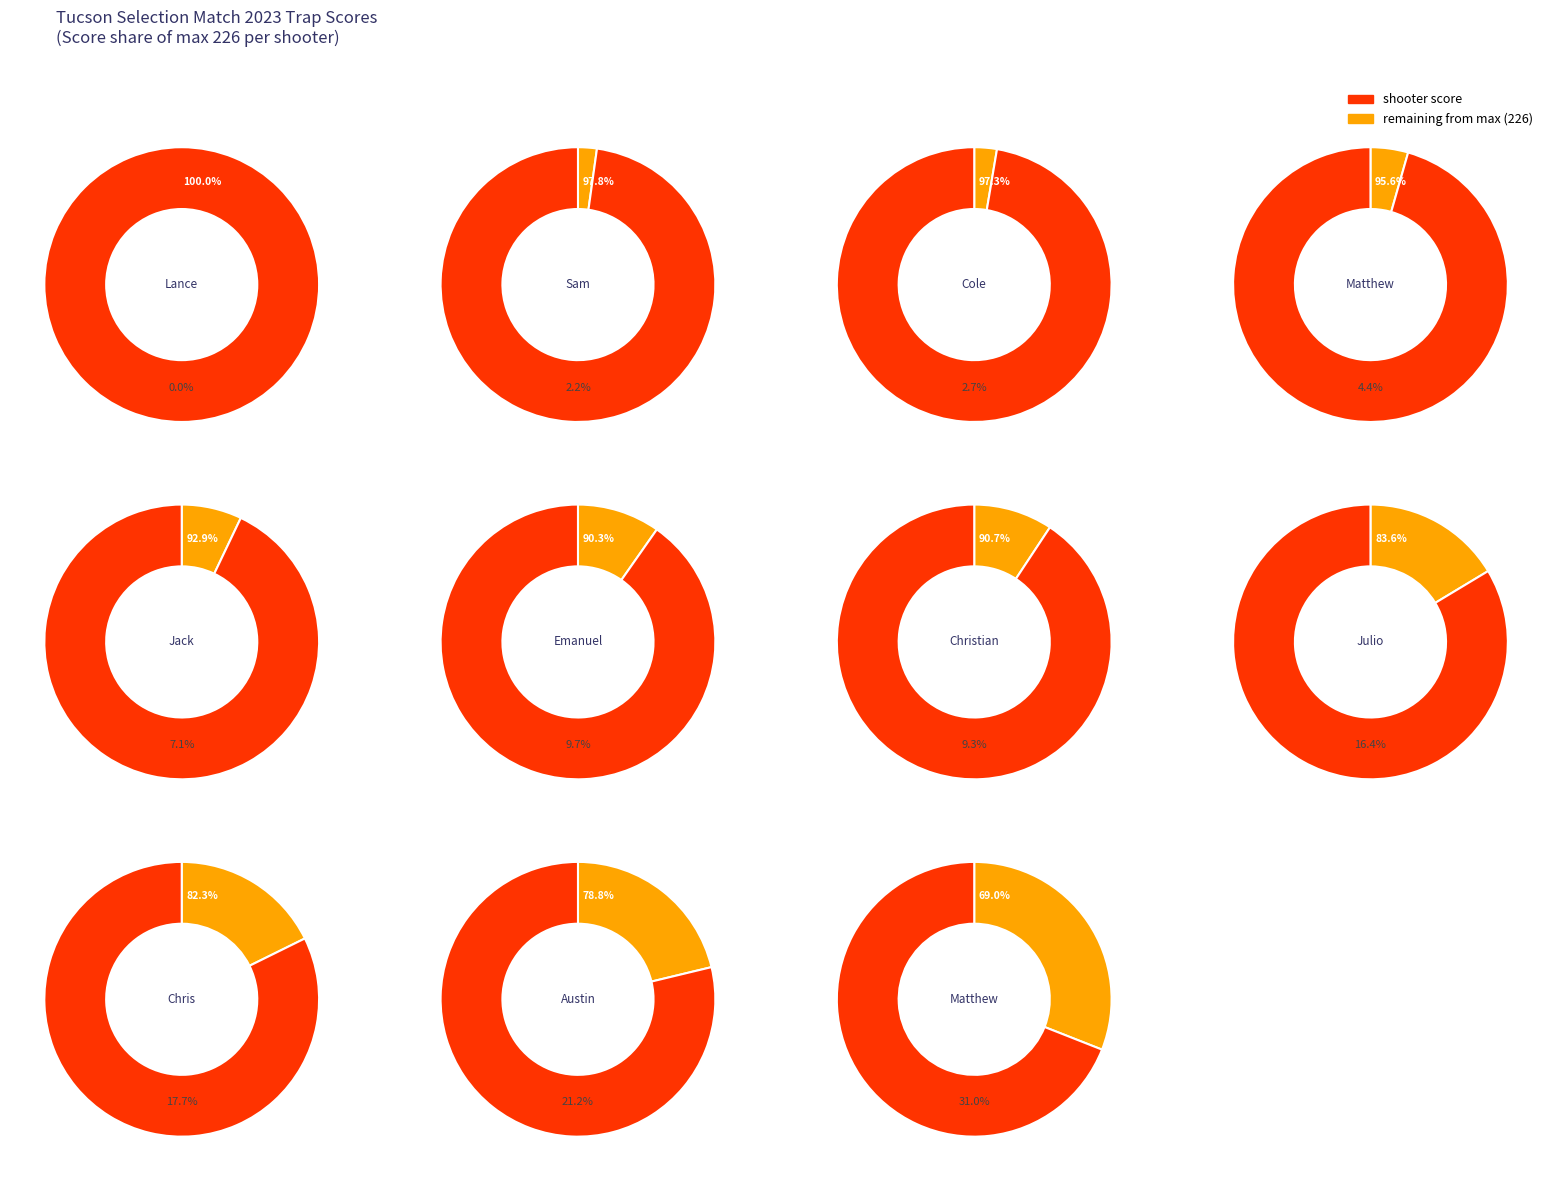

What is the total percentage of Matthew Kutz and Emanuel Butdorf?

19.0%